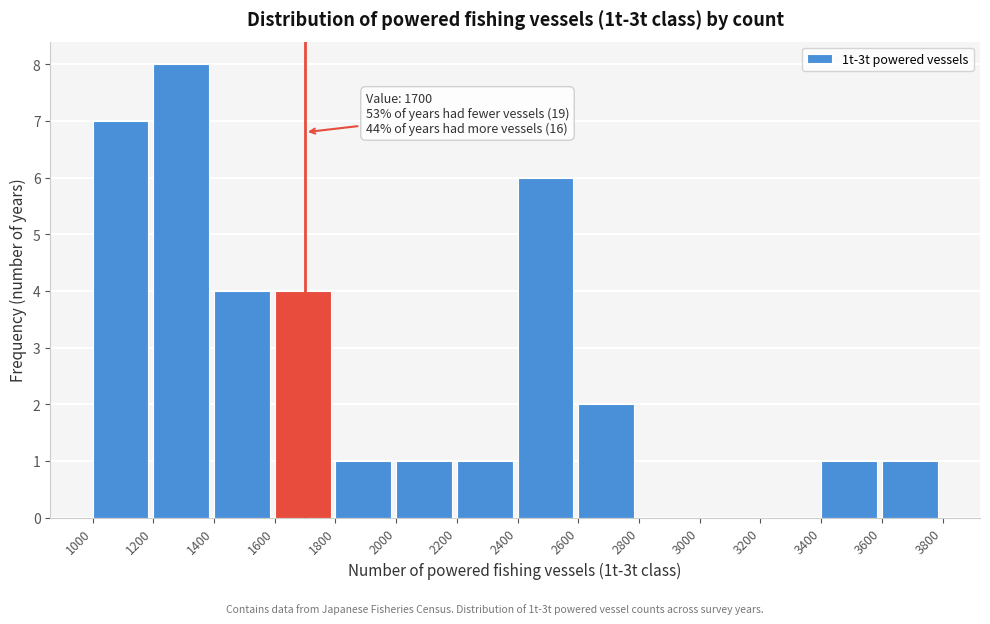

Over which range of the x-axis is the bar tallest?

1200 to 1400